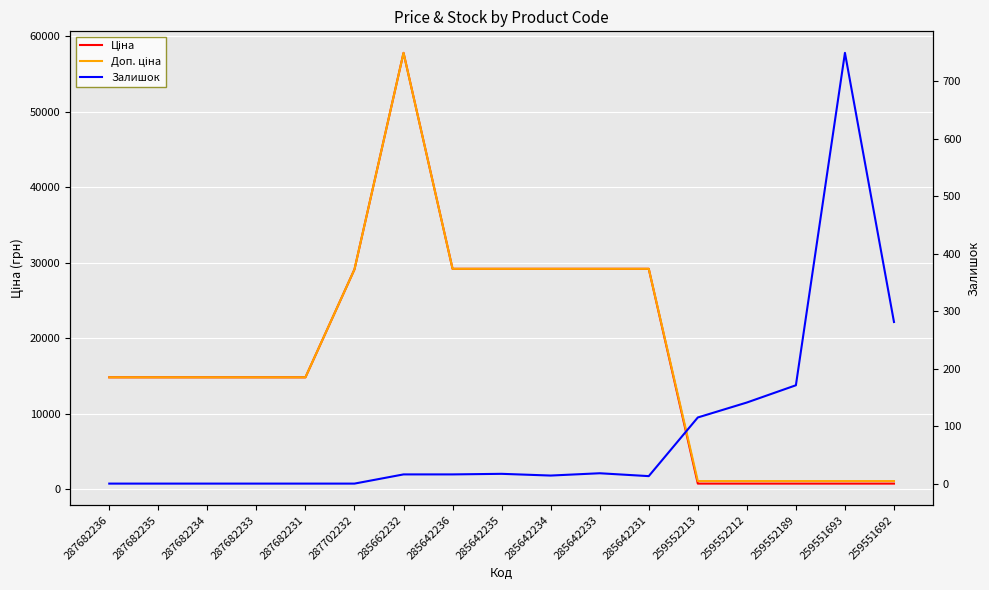

How many data points does each series have?

17